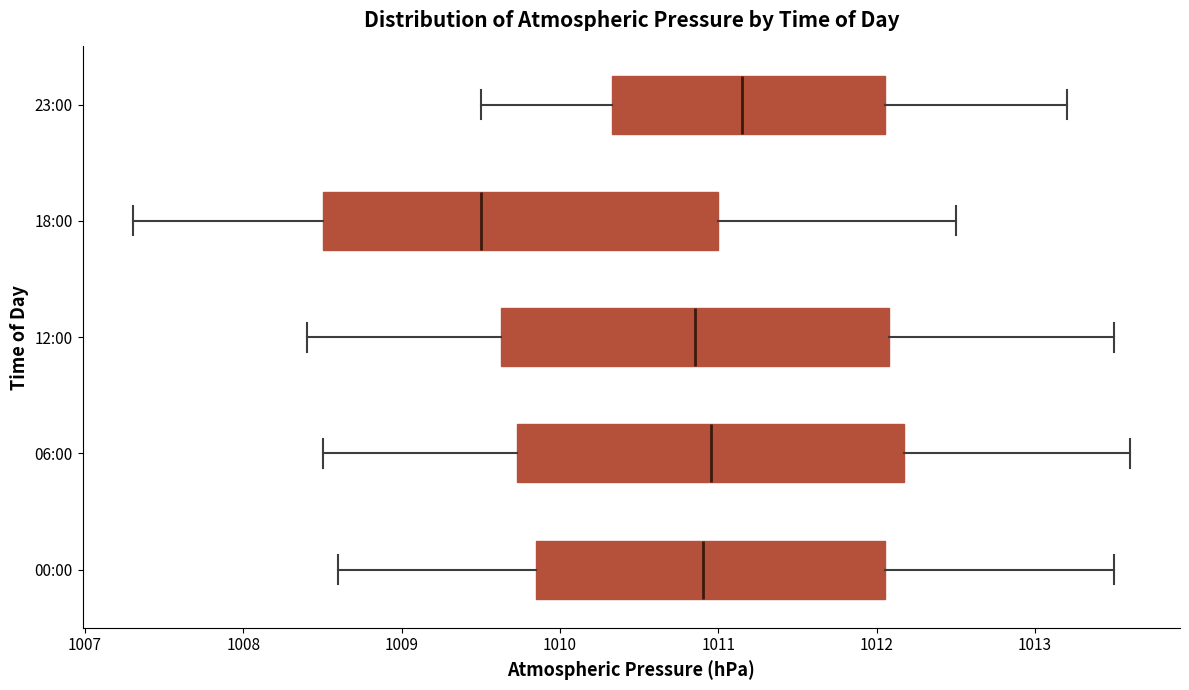

Reading bottom to top, read every box against the x-axis: the position of its median line, the range the box covers, and the ends of its whiskers. The values are not printed on the chart, so give them approximately, as read against the axis.

00:00: median 1010.9, box 1009.9 to 1012.1, whiskers 1008.6 to 1013.5
06:00: median 1011.0, box 1009.7 to 1012.2, whiskers 1008.5 to 1013.6
12:00: median 1010.9, box 1009.6 to 1012.1, whiskers 1008.4 to 1013.5
18:00: median 1009.5, box 1008.5 to 1011.0, whiskers 1007.3 to 1012.5
23:00: median 1011.2, box 1010.3 to 1012.1, whiskers 1009.5 to 1013.2